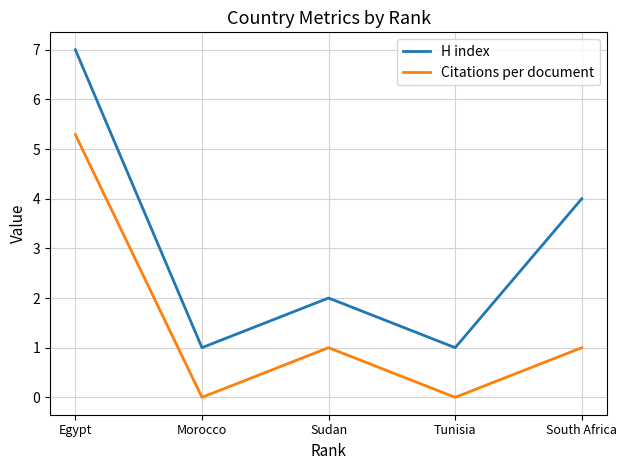

How many interior local peaks does the H index series have?

1